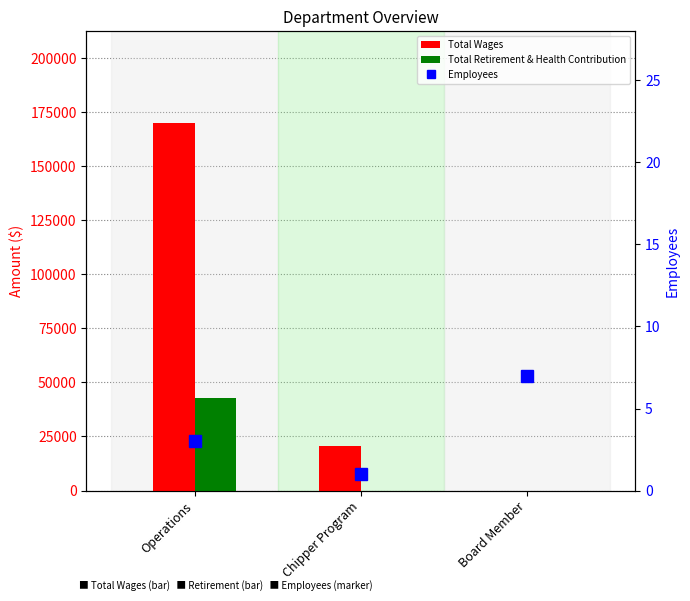

At Board Member, list the series in order from smallest to largest.

Total Wages, Total Retirement & Health Contribution, Employees